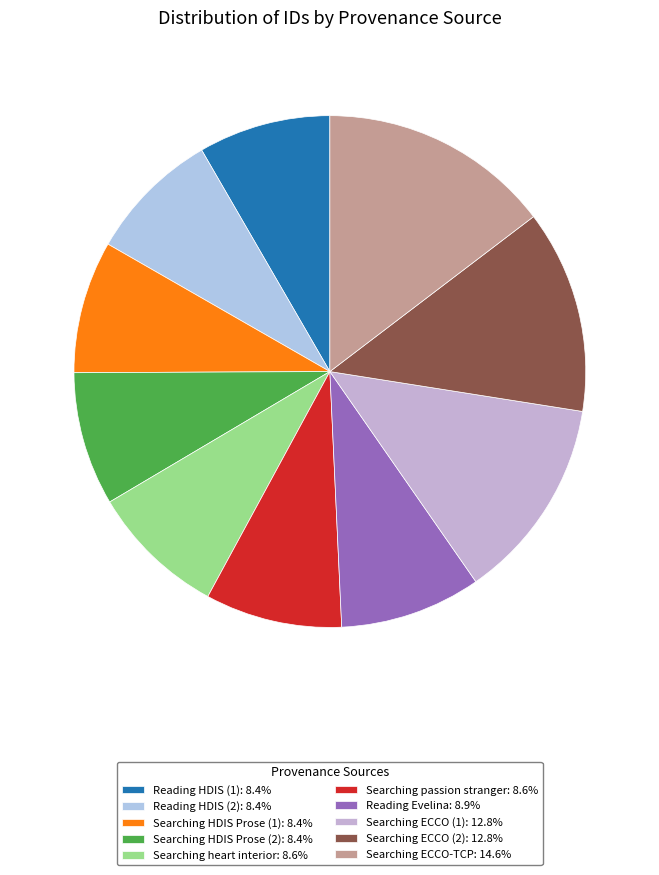

Is Searching heart interior the majority of the pie?

No